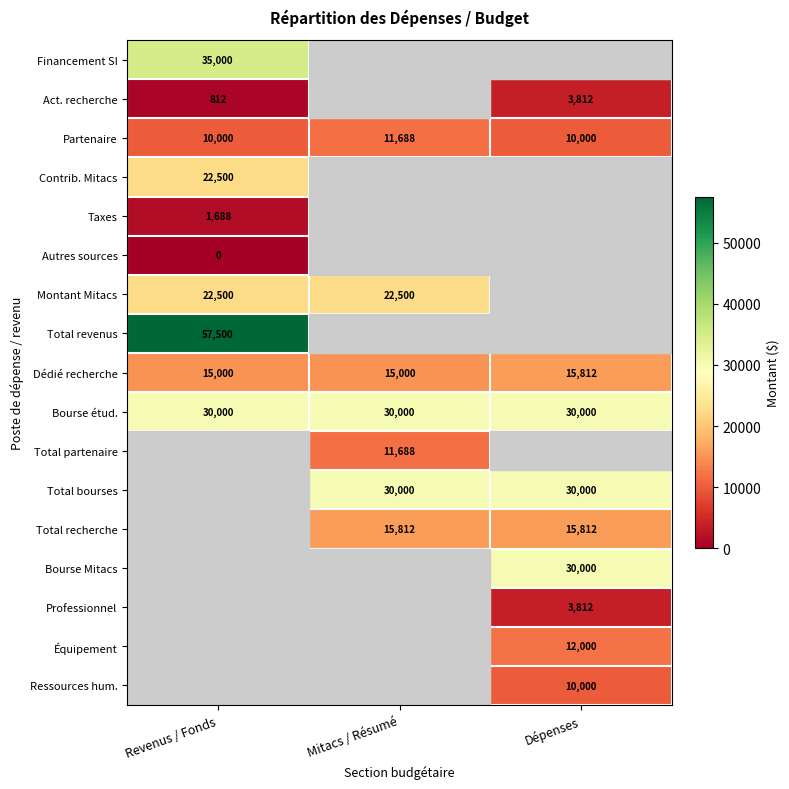

Is it true that Act. recherche equals 812 at Revenus / Fonds?

True